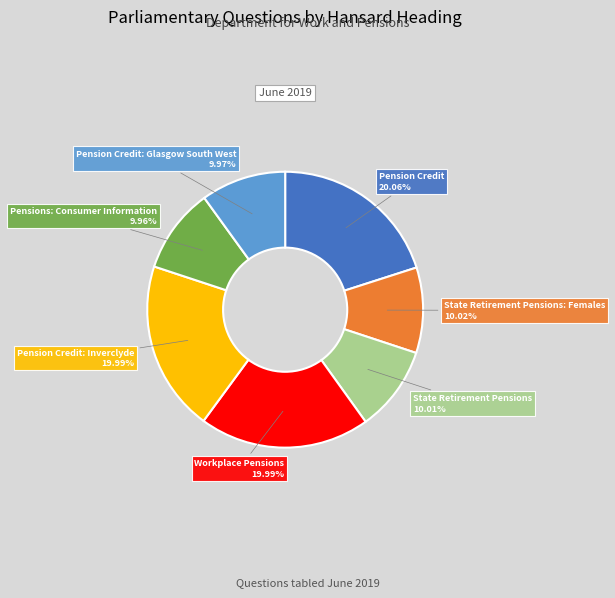

Is there a majority slice in this chart?

No